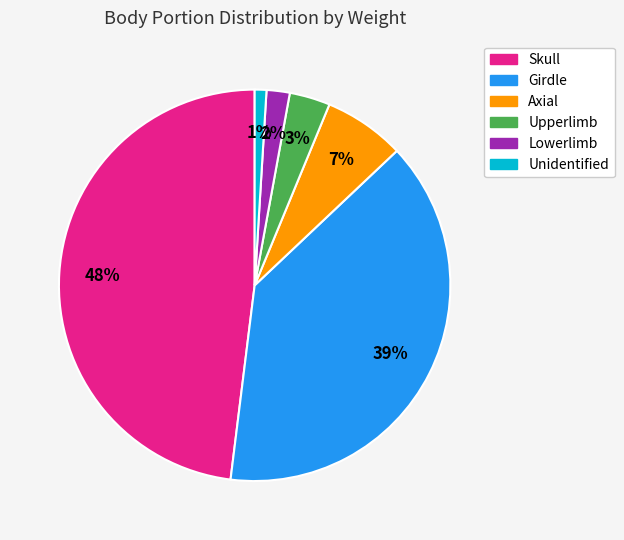

To the nearest percent, what is the average slice percentage?

17%